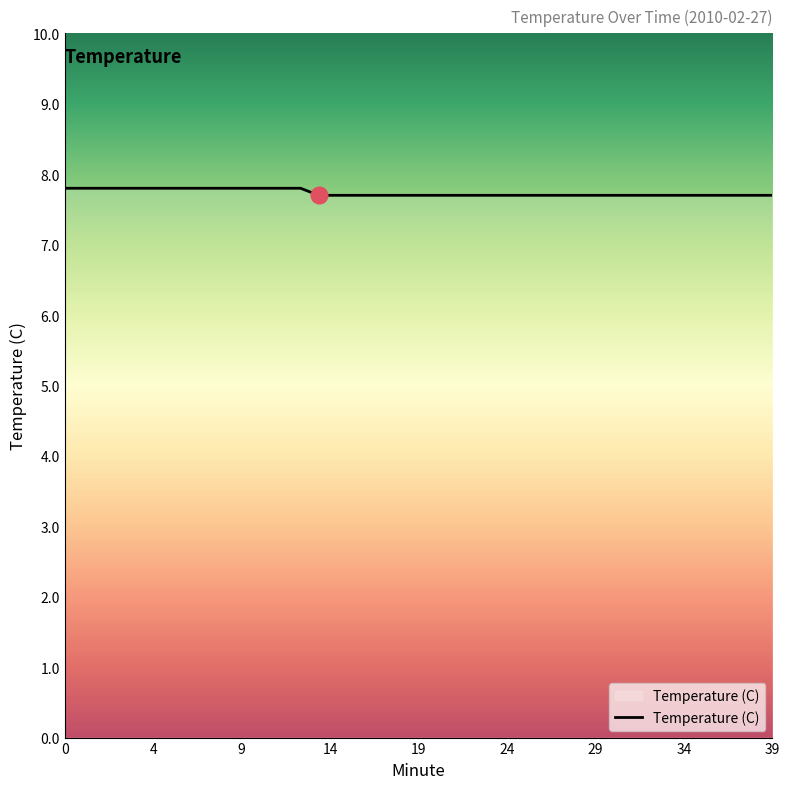

Reading left to right, transcribe all the data shown in this chart.

7.8	7.8	7.8	7.8	7.8	7.8	7.8	7.8	7.8	7.8	7.8	7.8	7.8	7.8	7.7	7.7	7.7	7.7	7.7	7.7	7.7	7.7	7.7	7.7	7.7	7.7	7.7	7.7	7.7	7.7	7.7	7.7	7.7	7.7	7.7	7.7	7.7	7.7	7.7	7.7